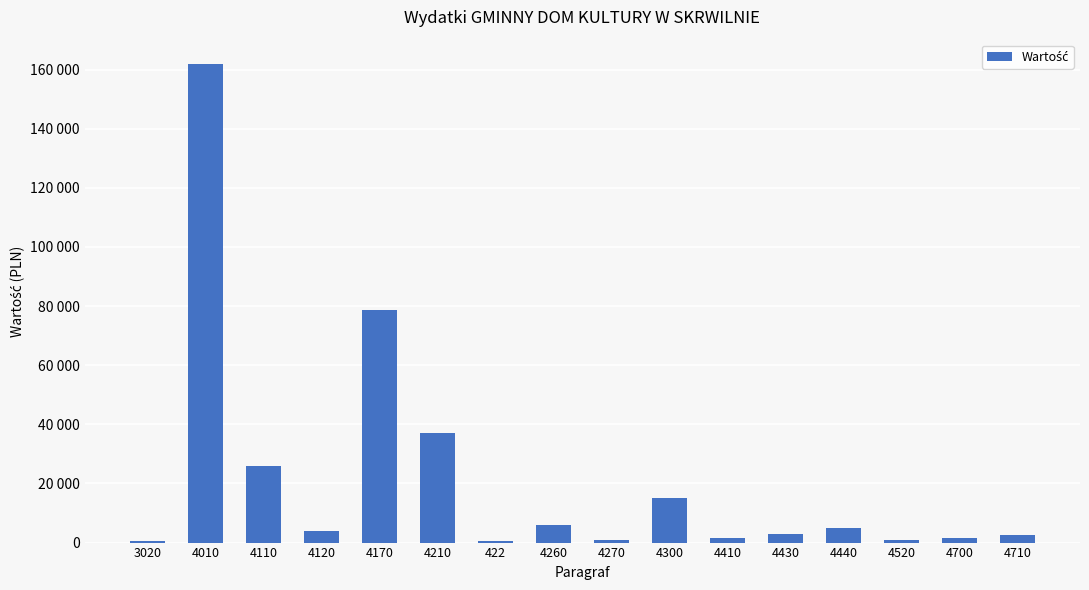

Are the bars horizontal?

No